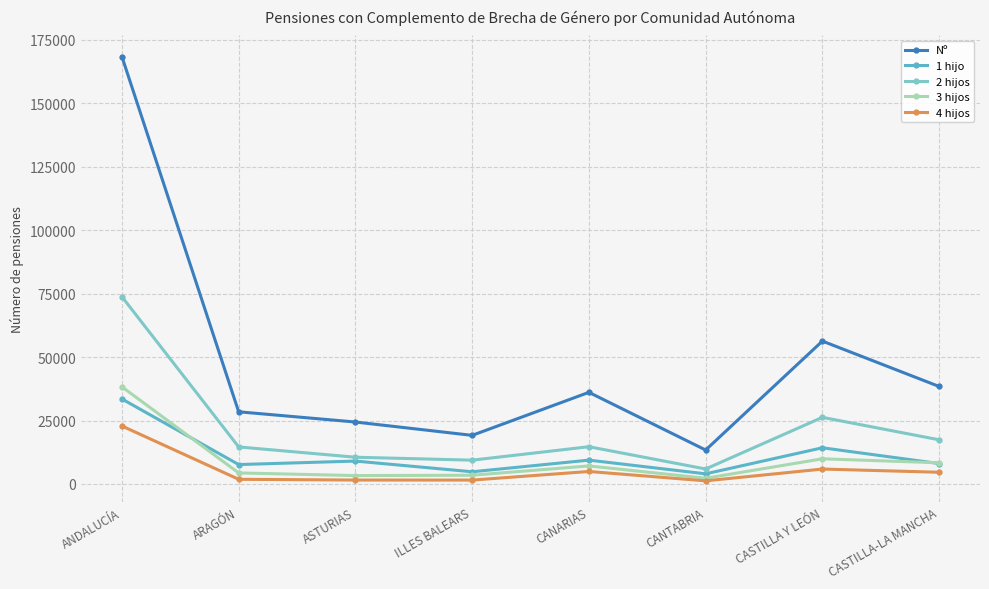

How many series are shown in this chart?

5